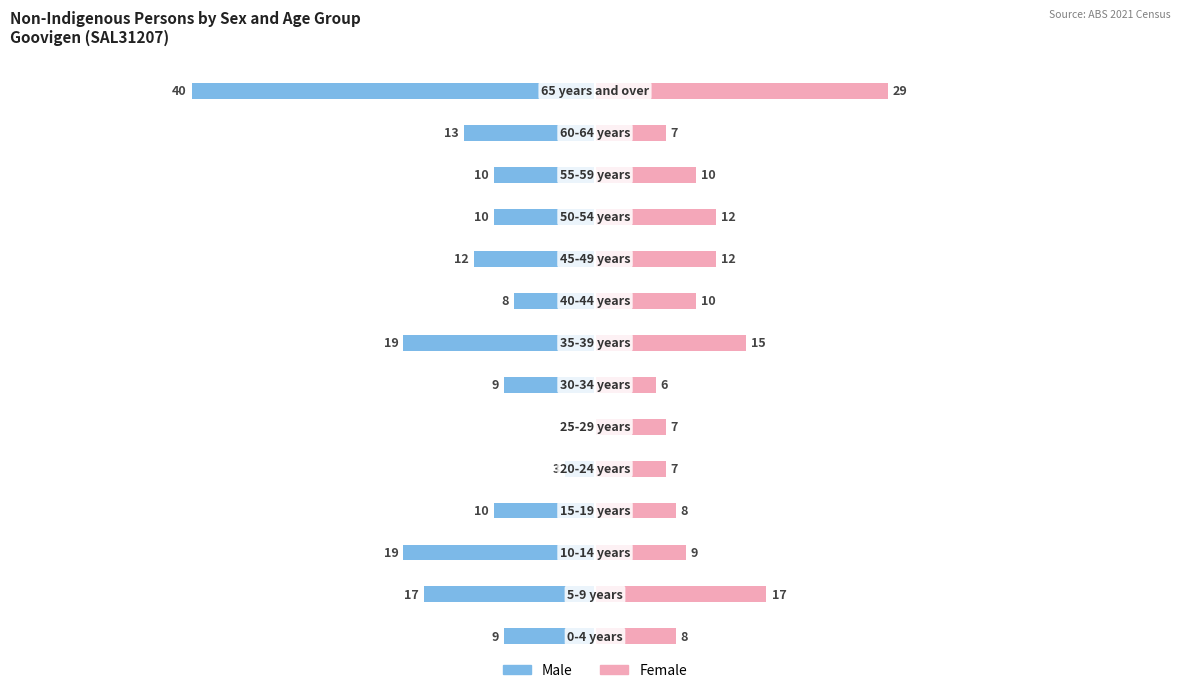

Which series changed the most between 3 and 13?

Male